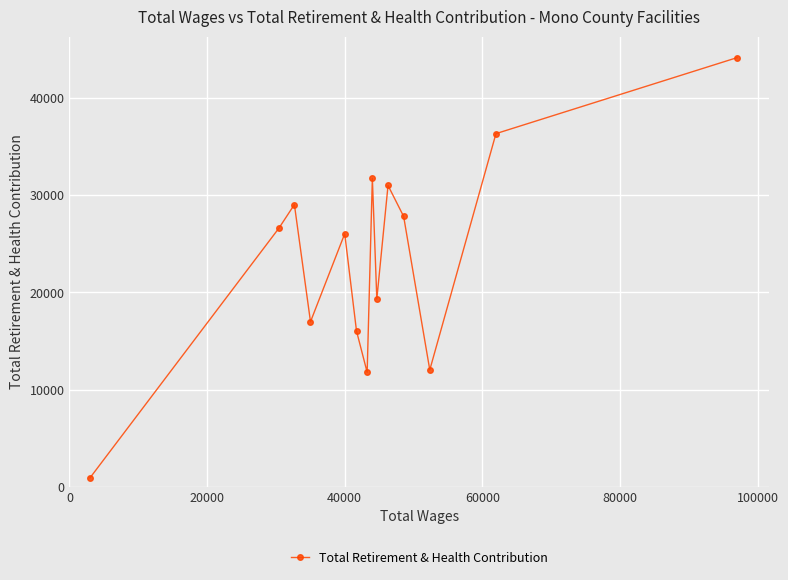

What is the value of the 14th point from the left?

44145